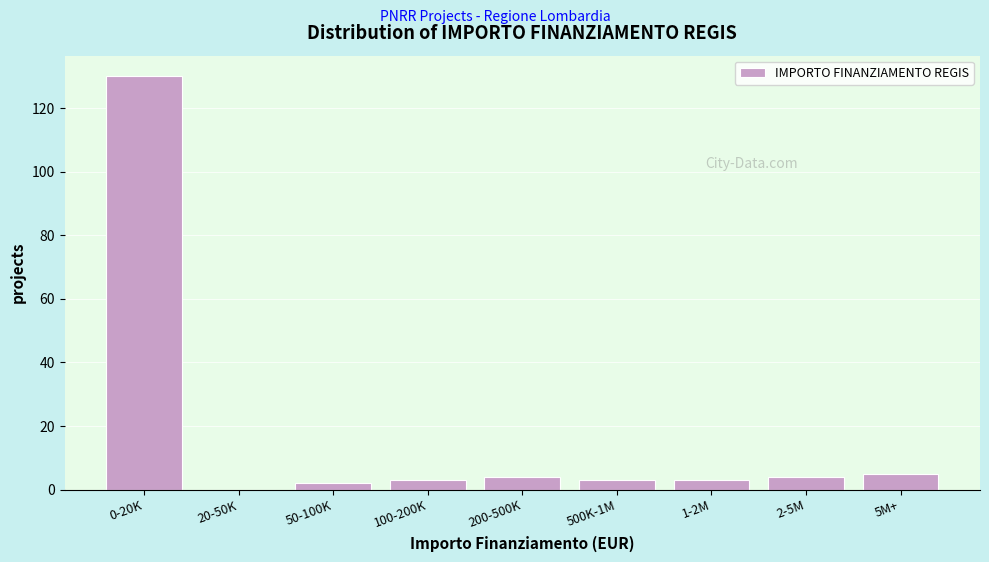

Reading left to right, extract all data points from this chart.

0-20K=130	20-50K=0	50-100K=2	100-200K=3	200-500K=4	500K-1M=3	1-2M=3	2-5M=4	5M+=5